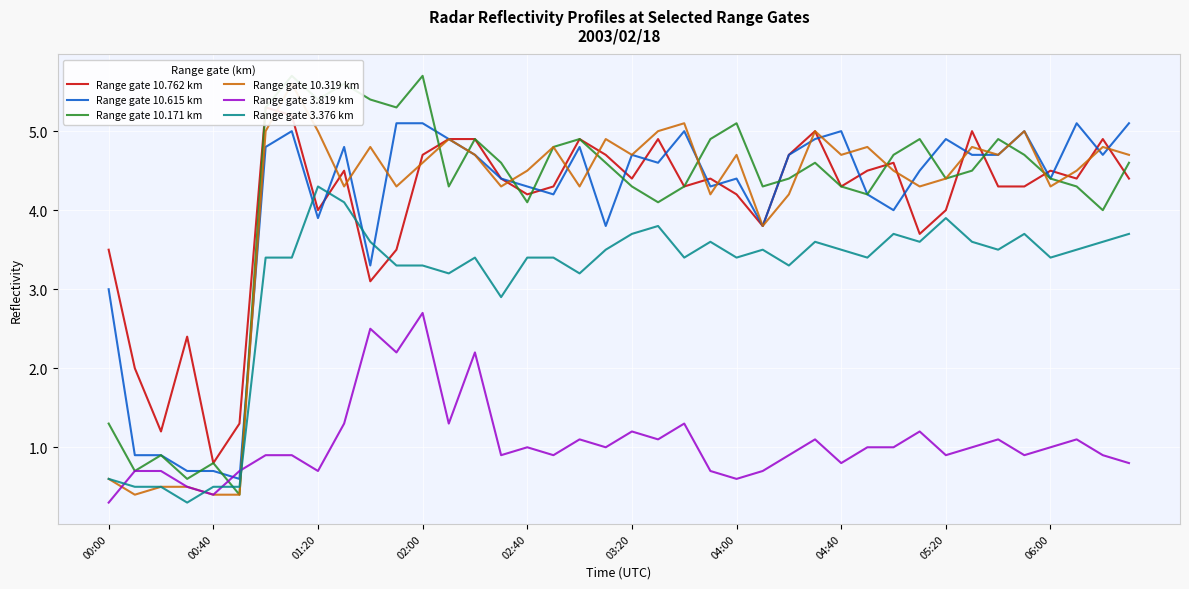

What is the lowest value of the Range gate 3.376 km series?

0.3